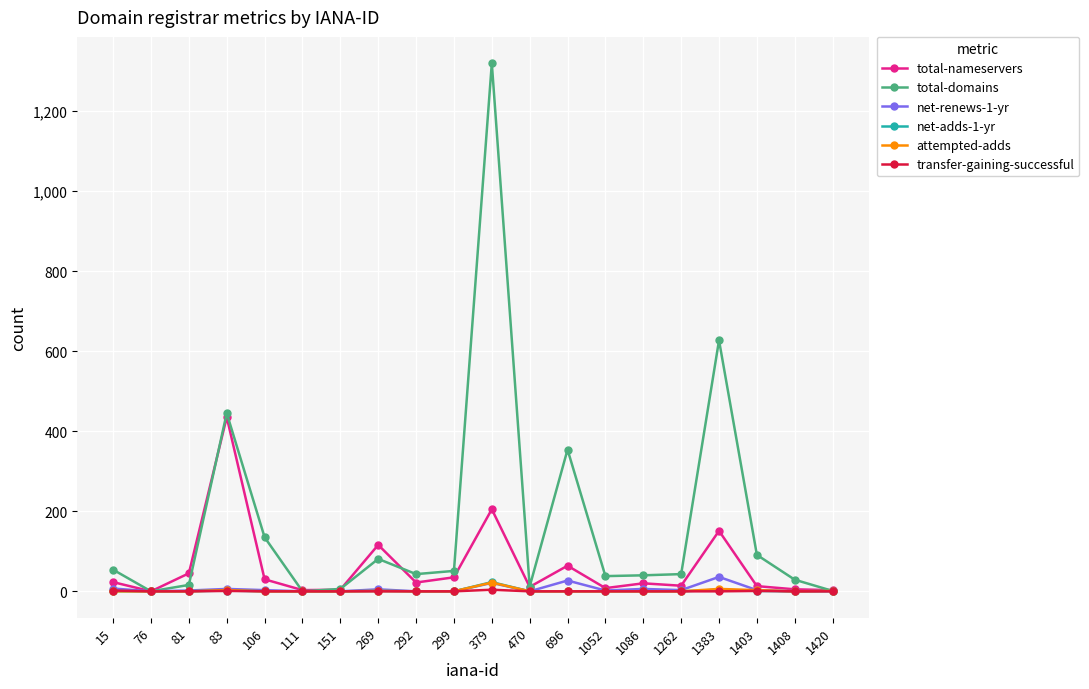

The value of total-domains at 1408 is 29. True or false?

True